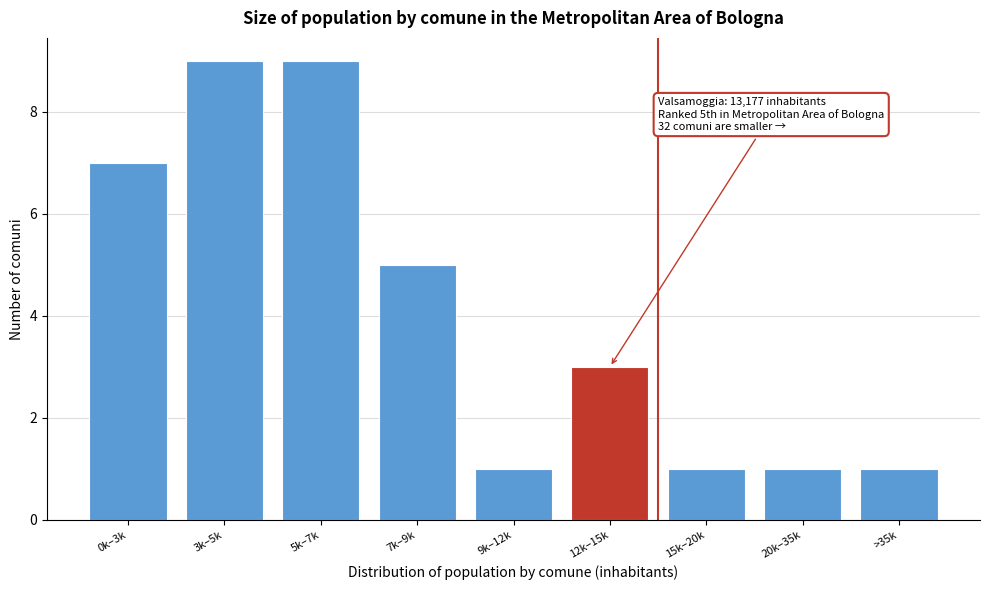

Reading right to left, what are all the values shown in this chart?

>35k=1	20k–35k=1	15k–20k=1	12k–15k=3	9k–12k=1	7k–9k=5	5k–7k=9	3k–5k=9	0k–3k=7